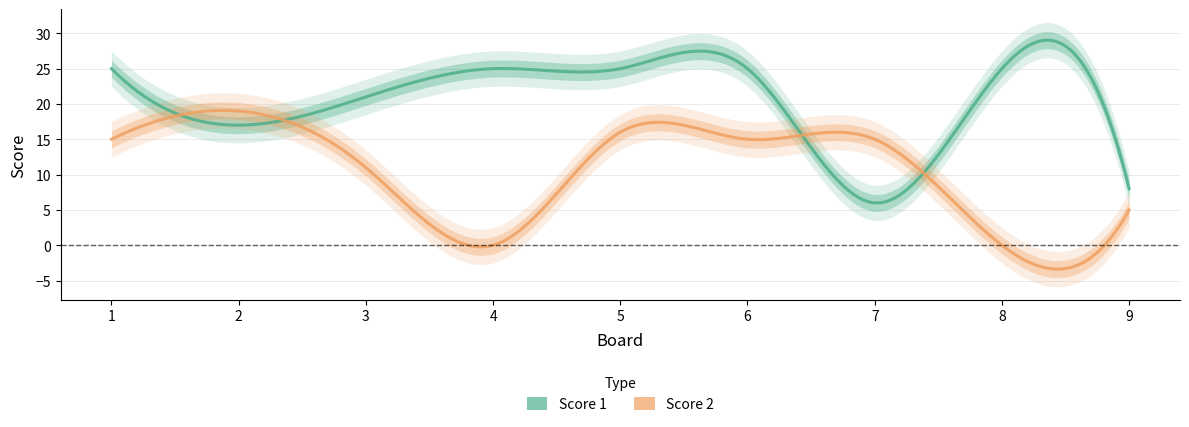

What is the value of the Score 1 point at the 2nd from the left?

17